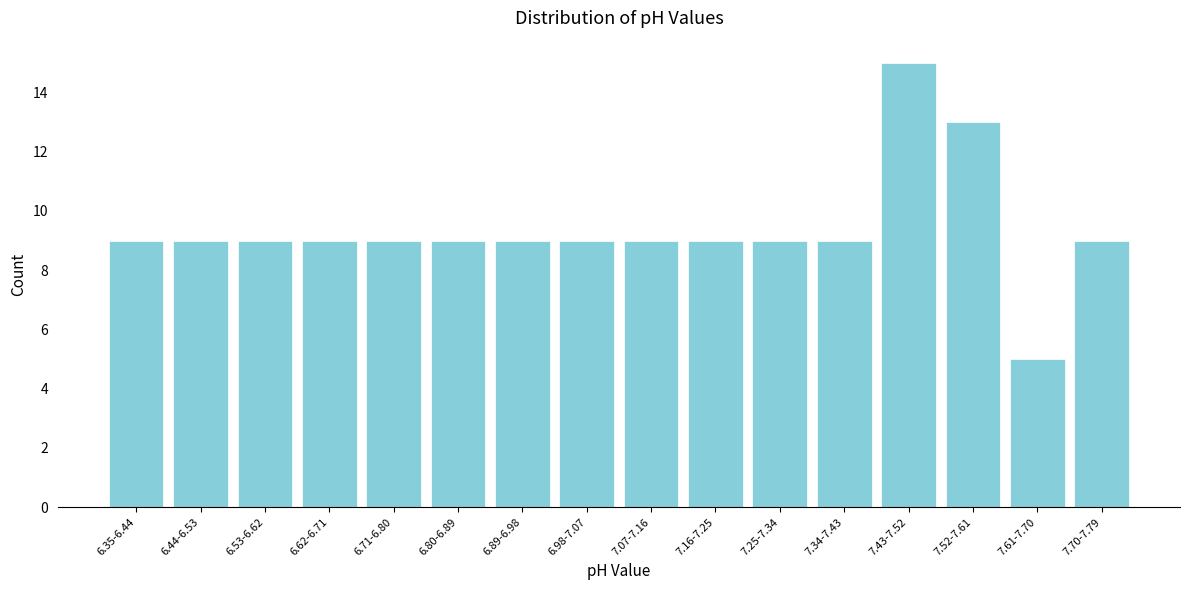

Reading right to left, transcribe all the data shown in this chart.

7.70-7.79=9	7.61-7.70=5	7.52-7.61=13	7.43-7.52=15	7.34-7.43=9	7.25-7.34=9	7.16-7.25=9	7.07-7.16=9	6.98-7.07=9	6.89-6.98=9	6.80-6.89=9	6.71-6.80=9	6.62-6.71=9	6.53-6.62=9	6.44-6.53=9	6.35-6.44=9